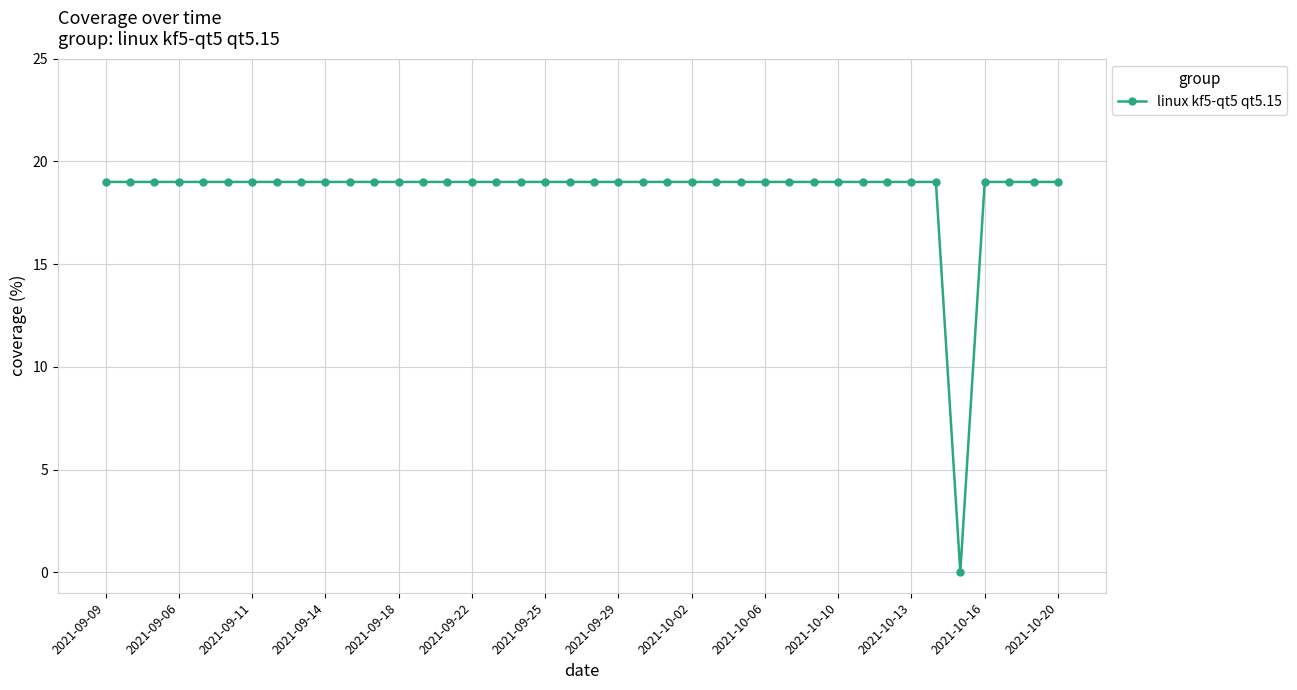

What is the sum of all values?

741